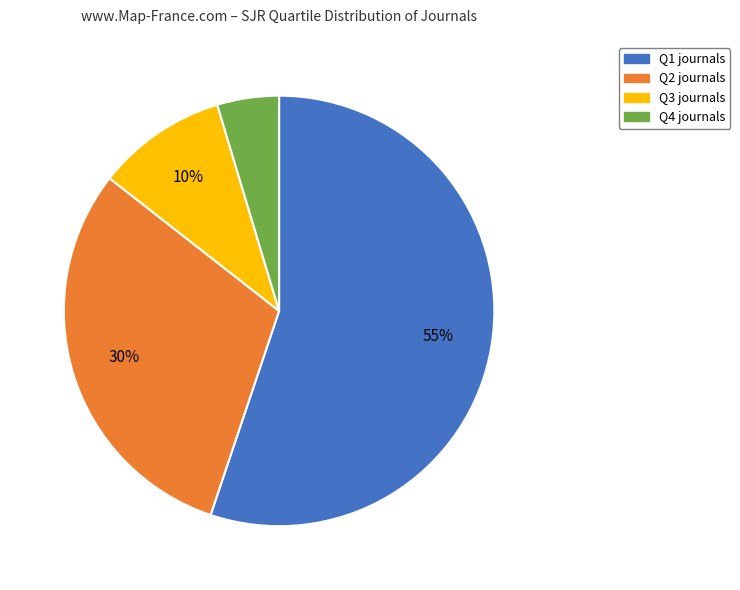

Which category accounts for the majority?

Q1